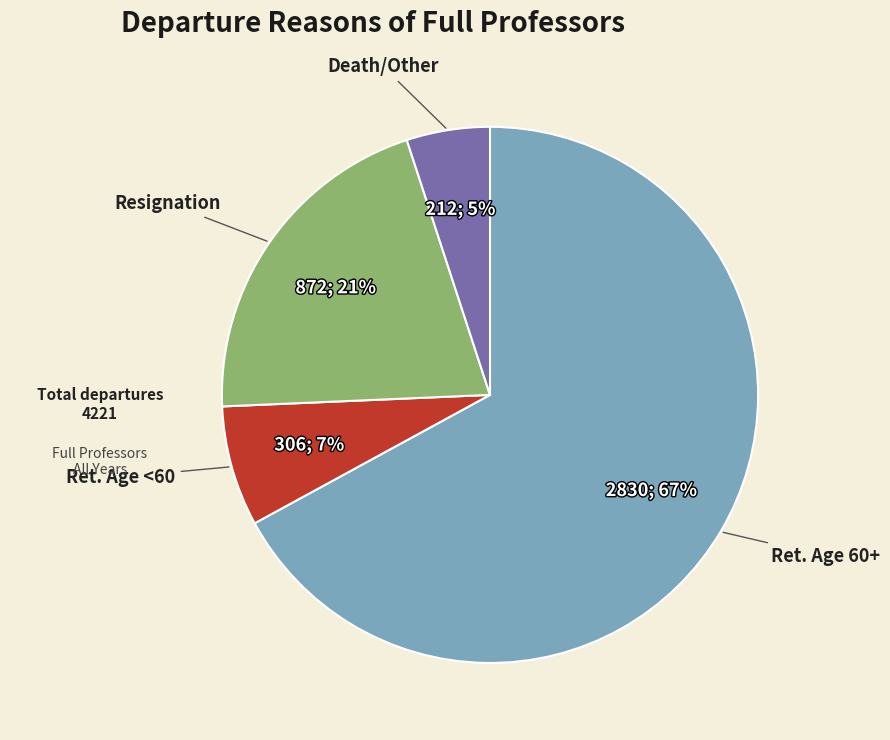

To the nearest percent, what is the average slice percentage?

25%